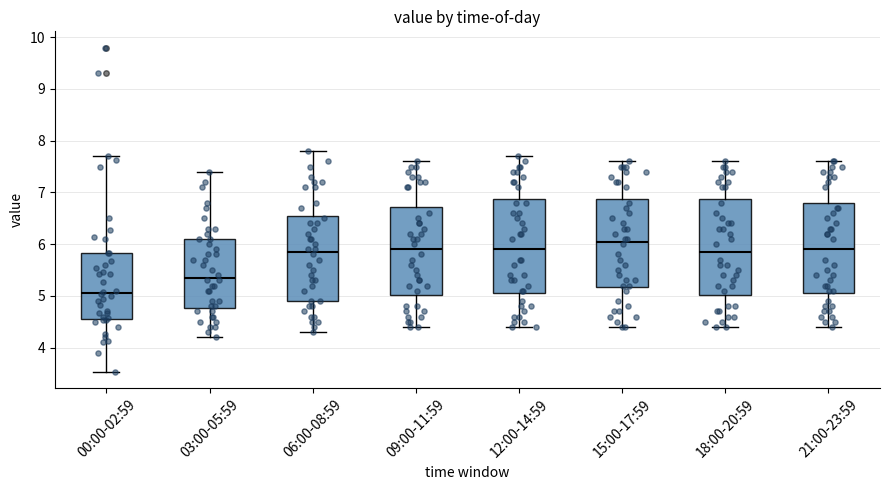

Which box has the highest median line?

15:00-17:59